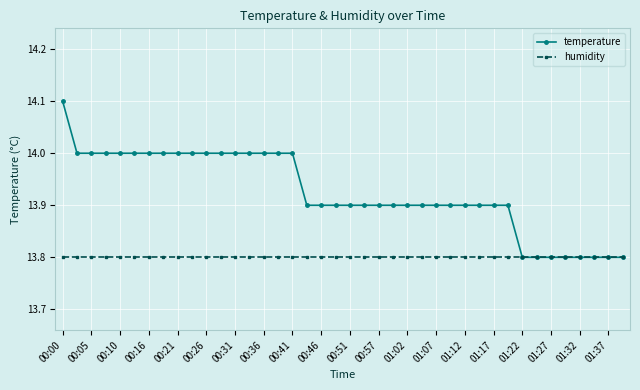

Rank the series by their maximum value, from lowest to highest.

humidity, temperature